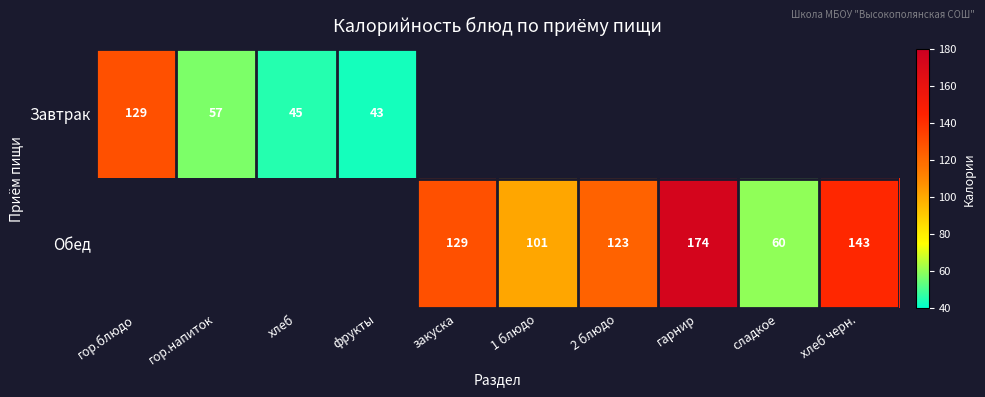

The value of Обед at сладкое is 60. True or false?

True